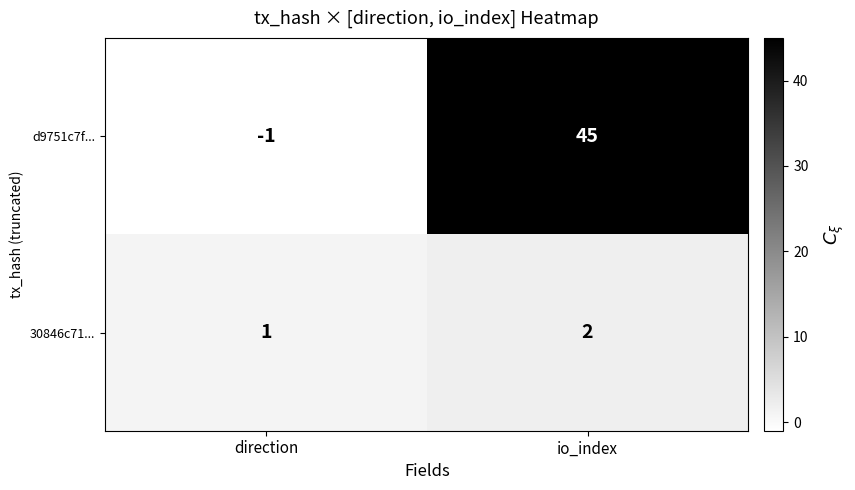

At which category is the sum across all series the highest?

io_index